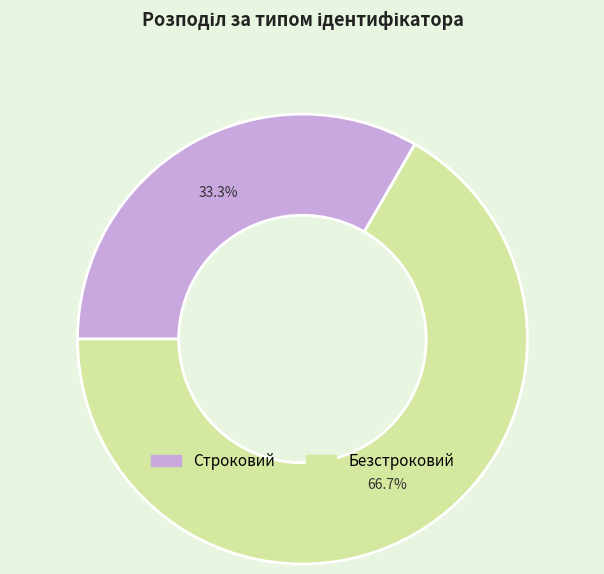

To the nearest percent, what is the difference between the largest and smallest slice percentages?

33%